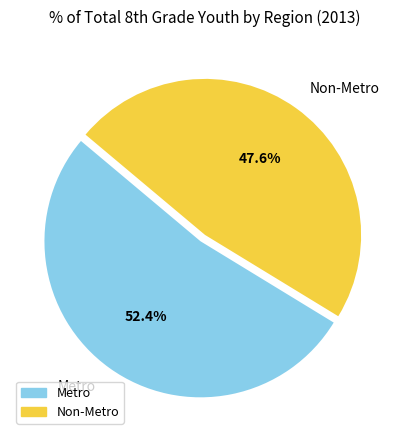

Count the number of slices in the pie.

2